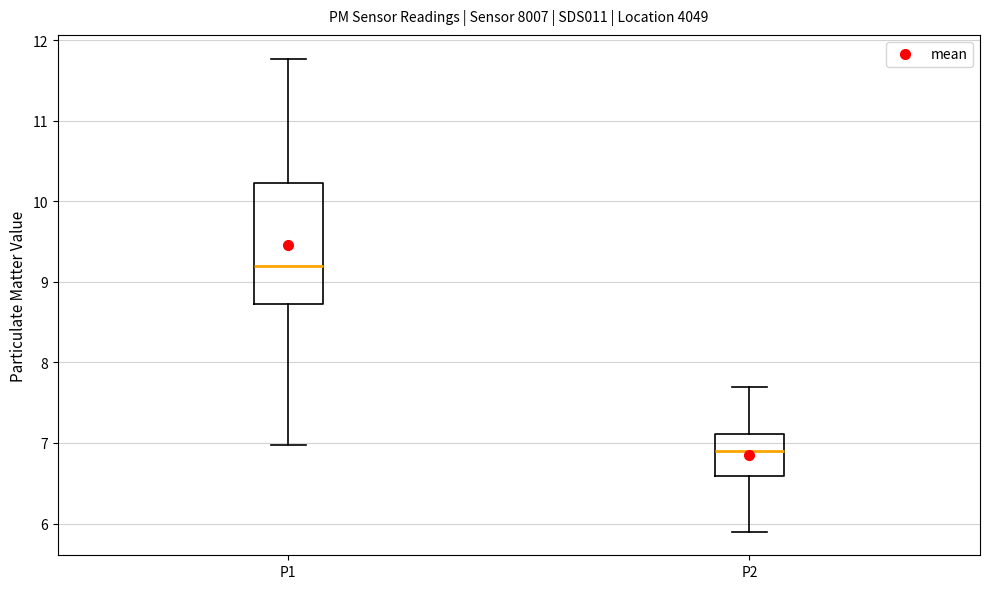

Where is the upper edge of the box for P1 on the y-axis? The values are not printed on the chart, so give them approximately, as read against the axis.

10.2